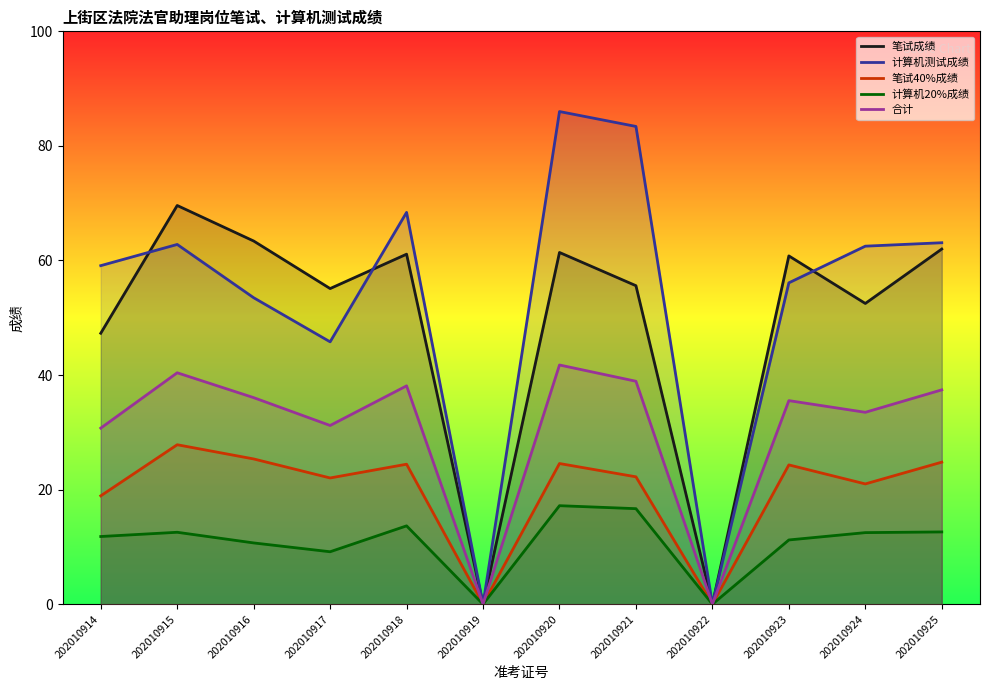

What is the average value of the 笔试成绩 series?

49.1